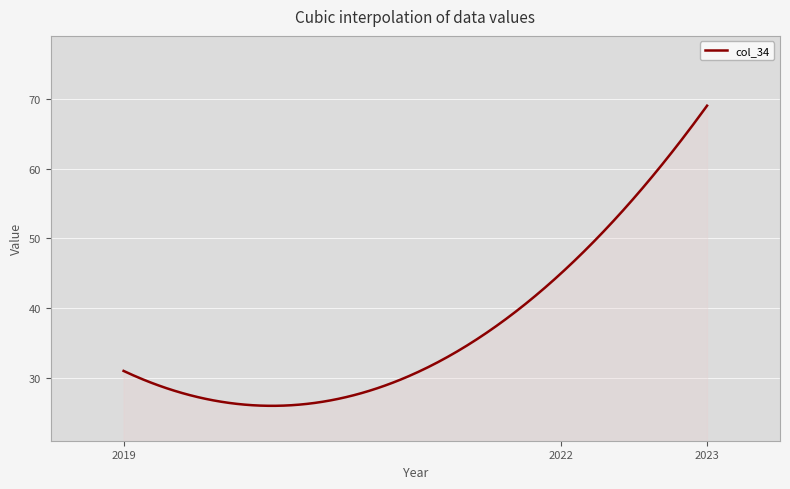

What is the smallest value displayed?

26.0